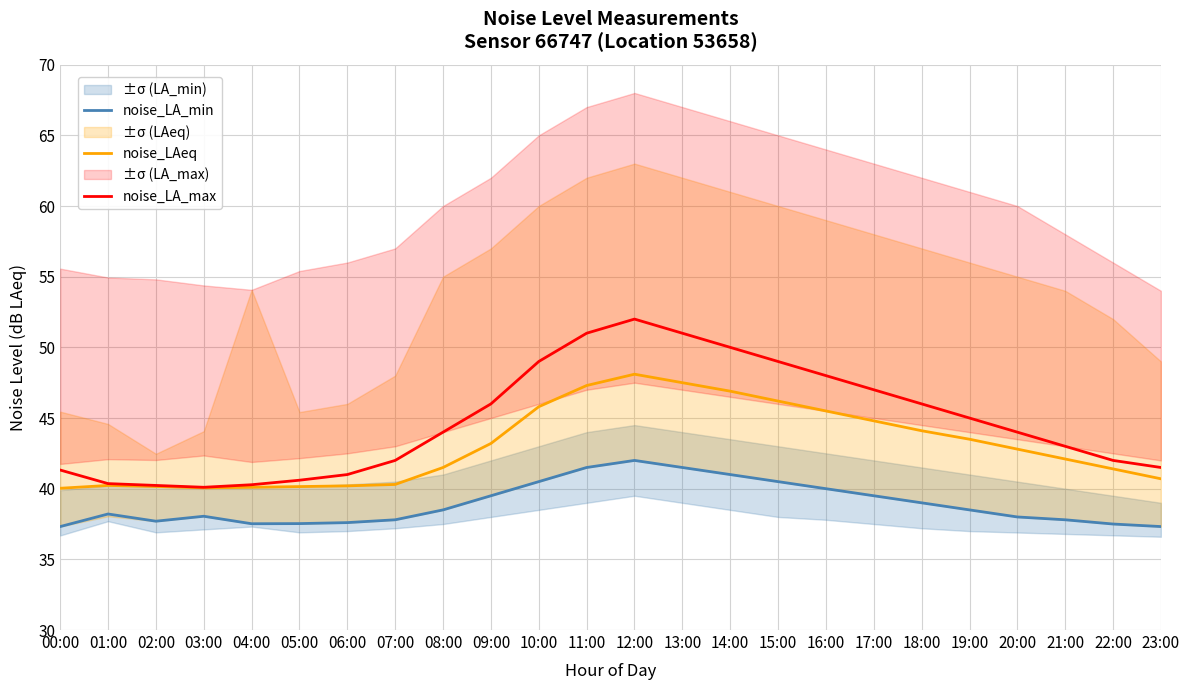

At which label does noise_LA_min reach its minimum?

00:00